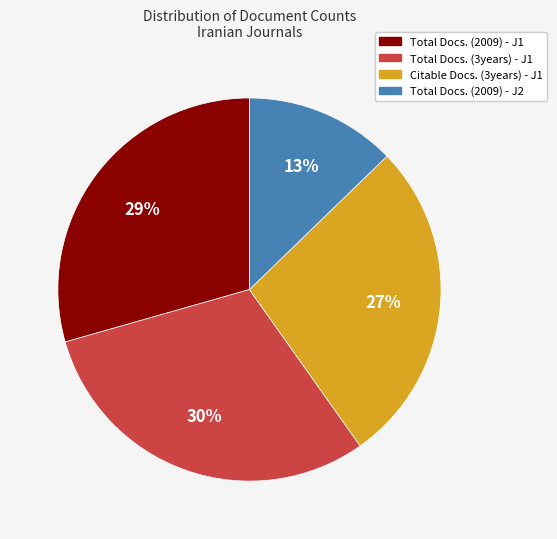

To the nearest percent, what is the average slice percentage?

25%